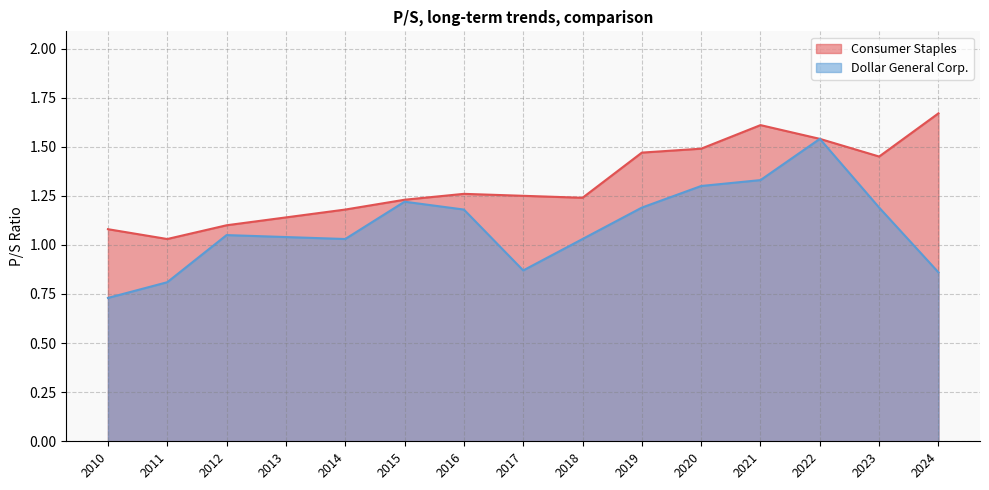

The Dollar General Corp. series shows 2.0 at 2020-03-19. True or false?

False